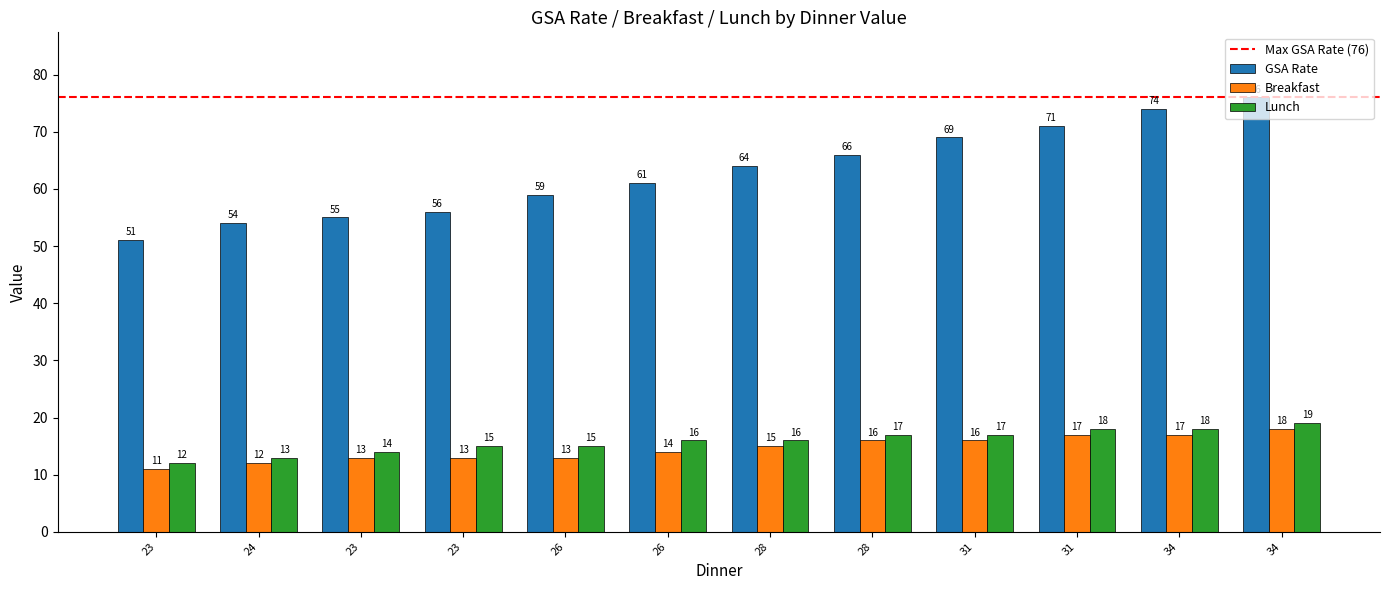

How many bars are there in each group?

3